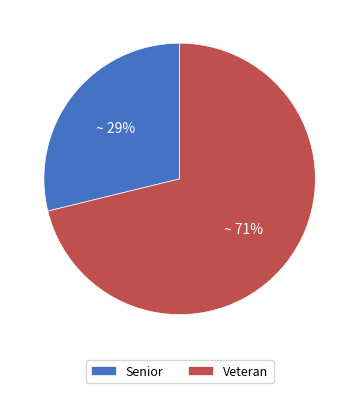

To the nearest percent, what portion does Senior represent?

29%